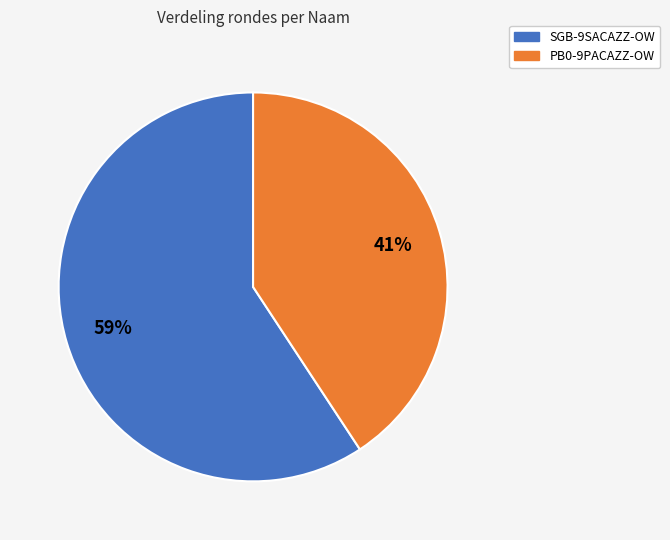

Combined, do SGB-9SACAZZ-OW and PB0-9PACAZZ-OW account for over 50%?

Yes